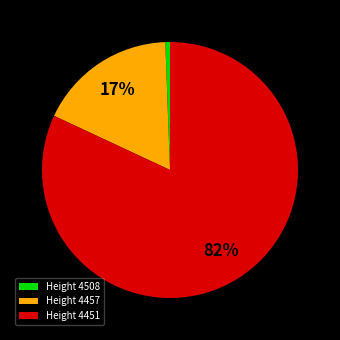

Does Height 4508 account for over 50% of the chart?

No